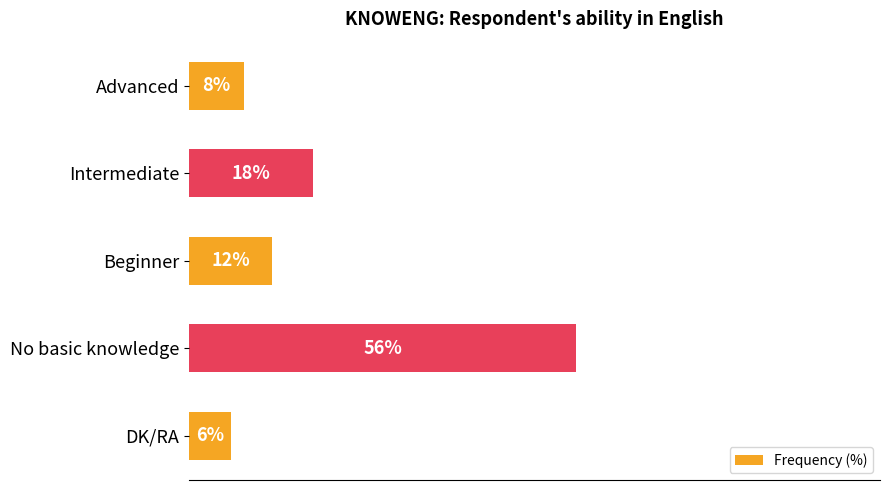

At which category does the chart reach its peak across all series?

No basic knowledge